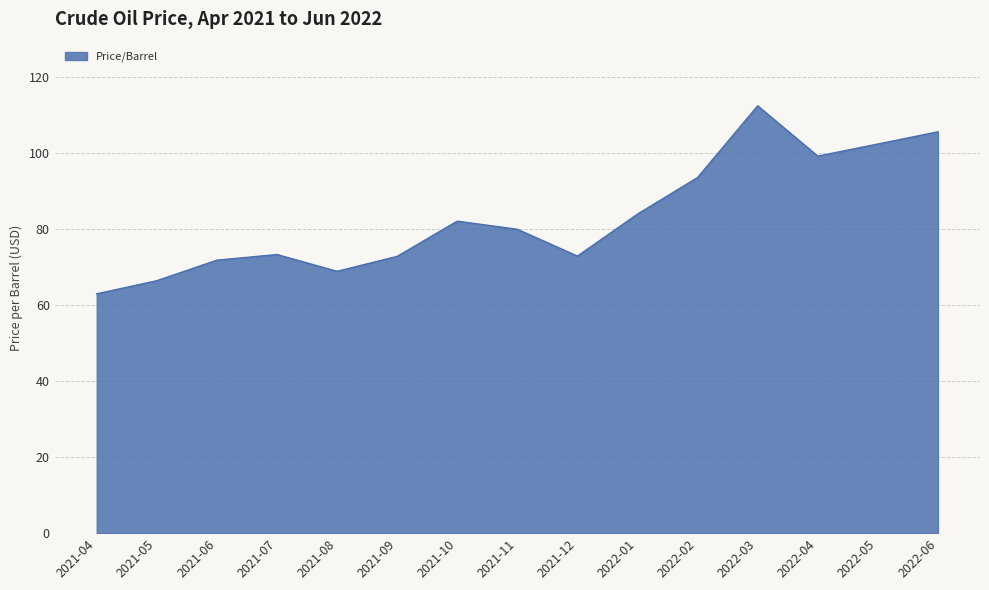

Is it true that the value at 2021-04 is 14.8?

False